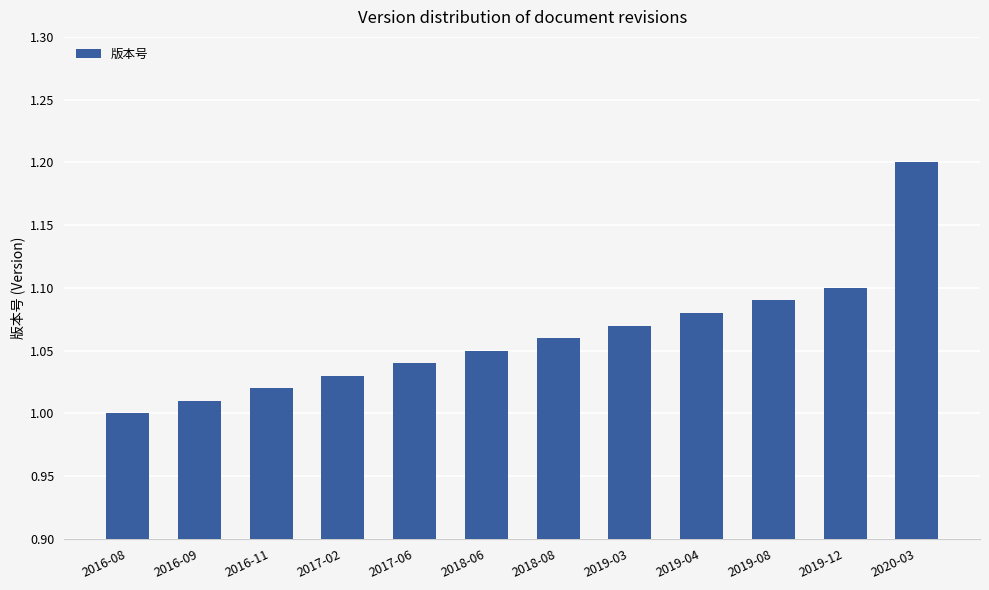

The value at 2016-09 is 1.0. True or false?

True